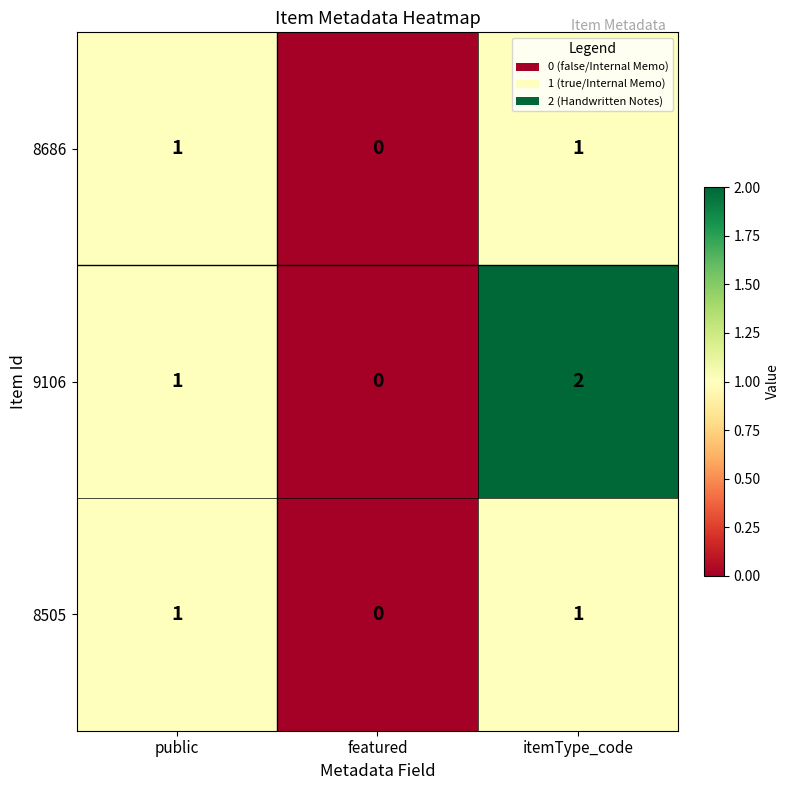

What is the total value across all series at public?

3